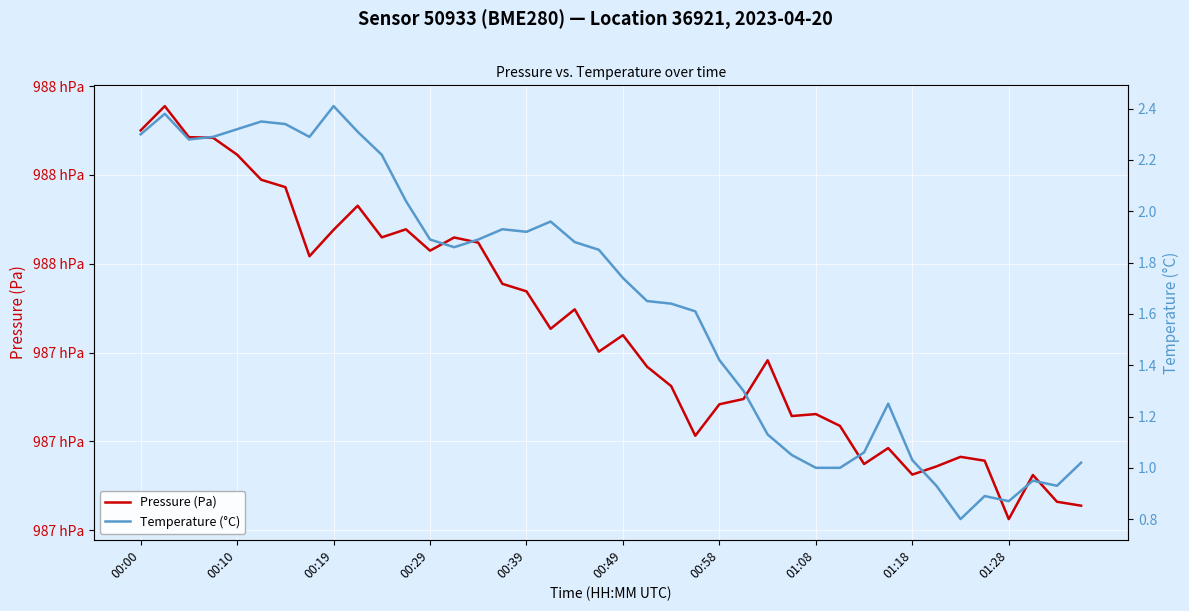

True or false: Temperature (°C) has a value of 1.0 at 01:08.

True